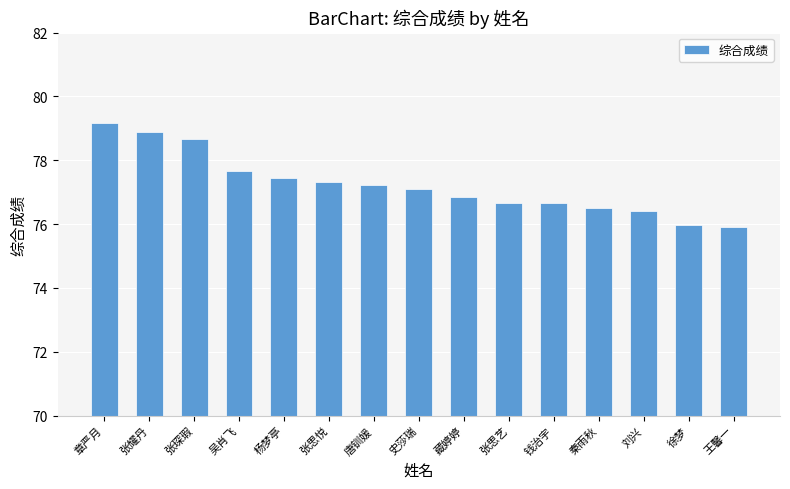

What is the ratio of the value at 杨梦亭 to the value at 徐梦?

1.0